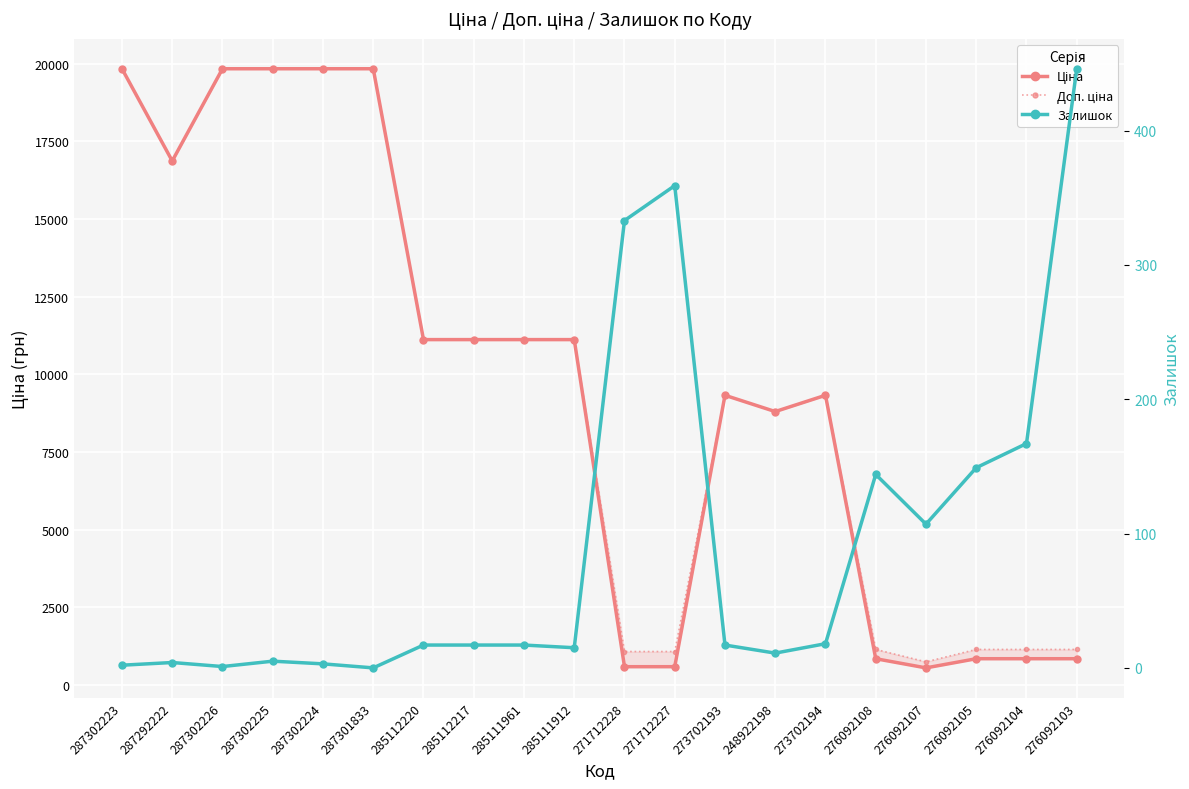

Rank the series at 276092105 from highest to lowest value.

Доп. ціна, Ціна, Залишок